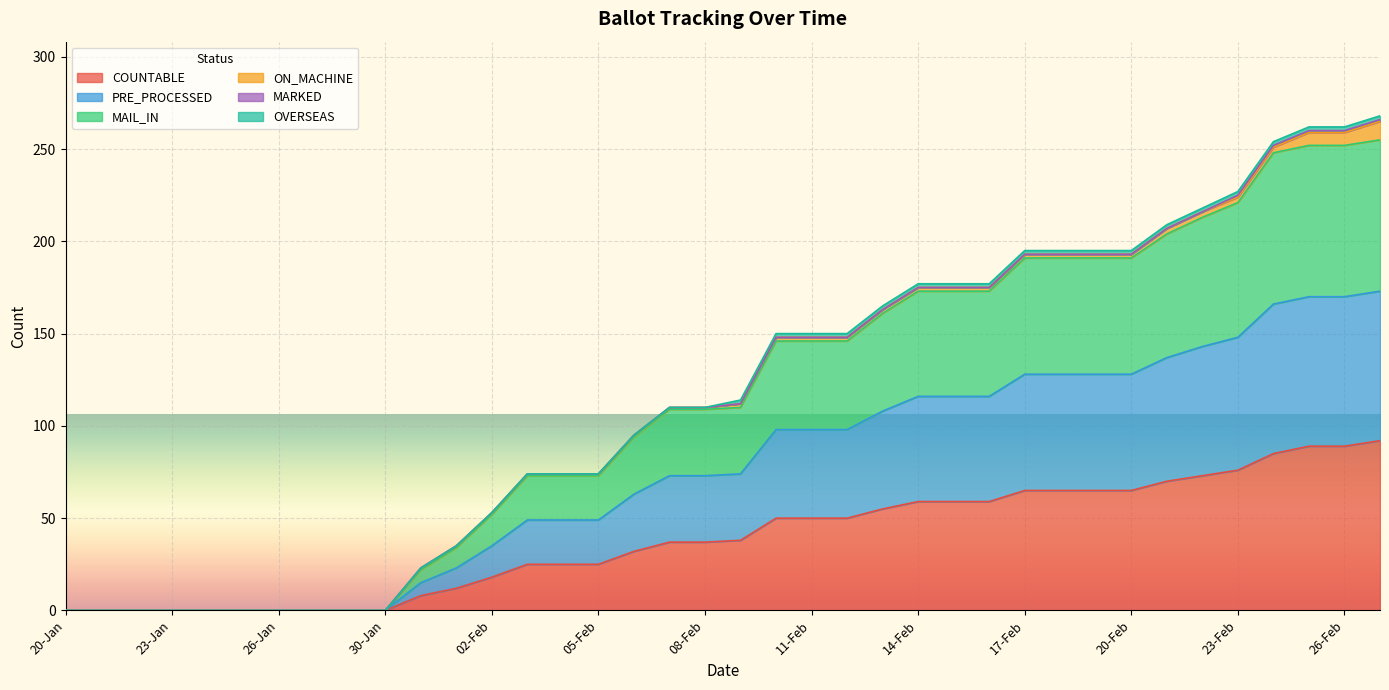

Where is COUNTABLE nearest to the value 46?

10-Feb